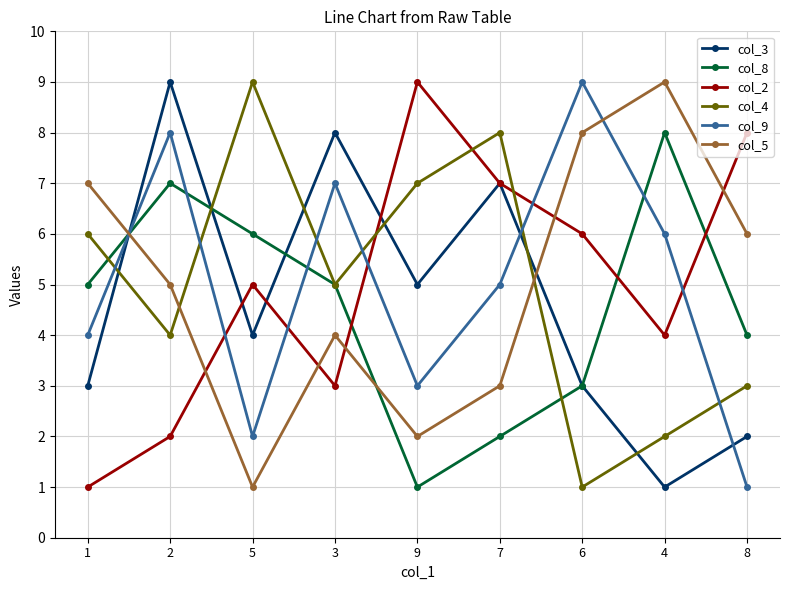

At which label does col_4 first exceed 5?

1